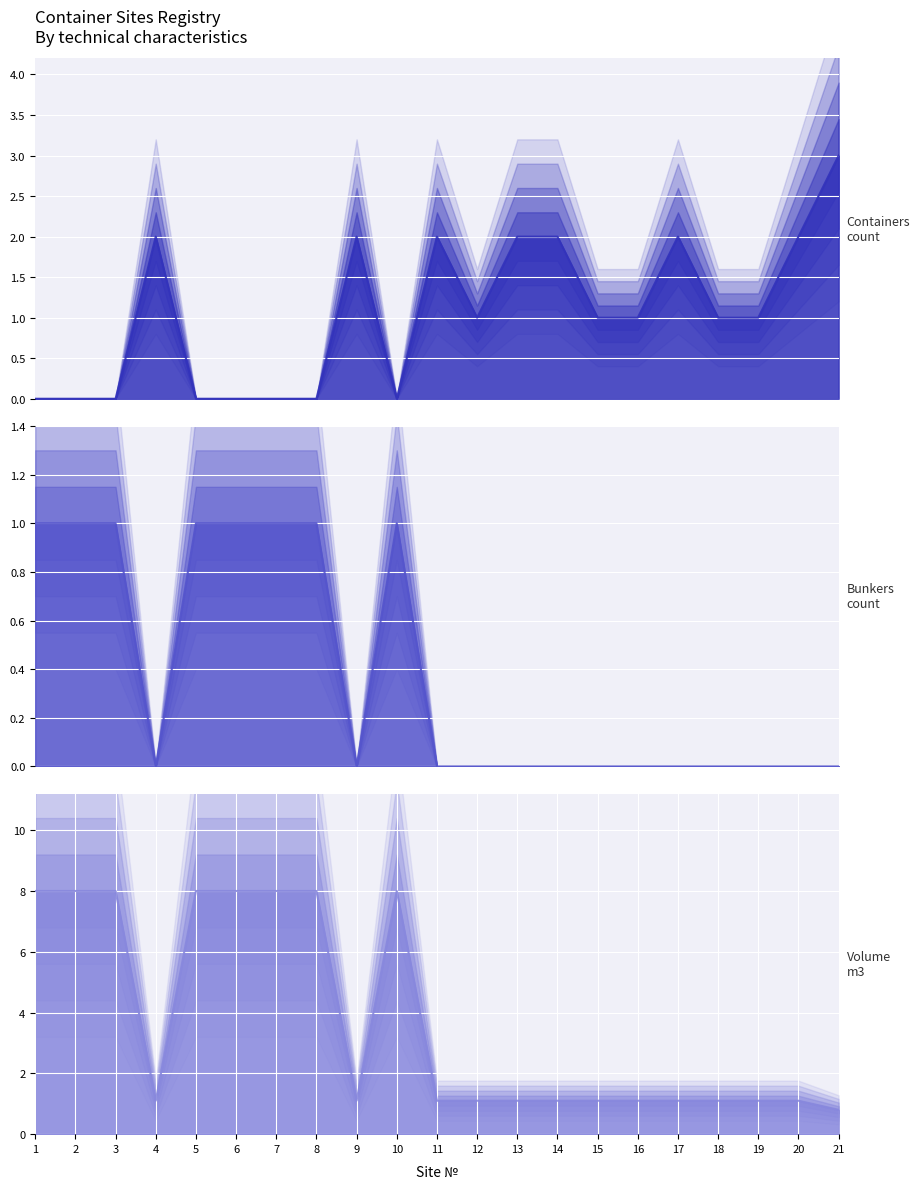

Reading left to right, extract all data points from this chart.

Containers count: 0.0	0.0	0.0	2.0	0.0	0.0	0.0	0.0	2.0	0.0	2.0	1.0	2.0	2.0	1.0	1.0	2.0	1.0	1.0	2.0	3.0
Bunkers count: 1.0	1.0	1.0	0.0	1.0	1.0	1.0	1.0	0.0	1.0	0.0	0.0	0.0	0.0	0.0	0.0	0.0	0.0	0.0	0.0	0.0
Volume m3: 8.0	8.0	8.0	1.1	8.0	8.0	8.0	8.0	1.1	8.0	1.1	1.1	1.1	1.1	1.1	1.1	1.1	1.1	1.1	1.1	0.8